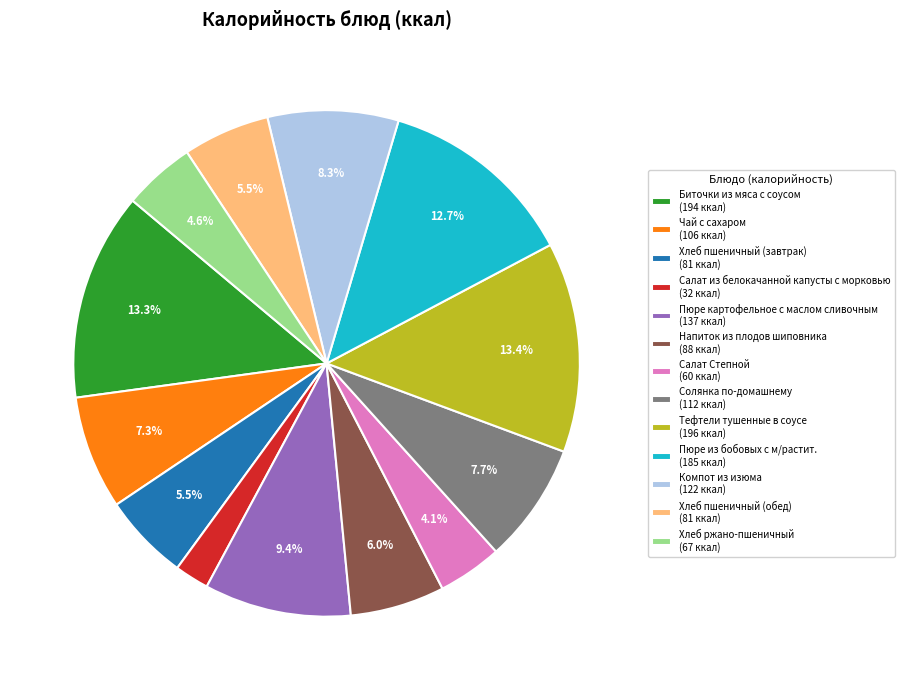

Approximately how many times larger is the value at Салат Степной (60 ккал) compared to Пюре из бобовых с м/растит. (185 ккал)?

0.3